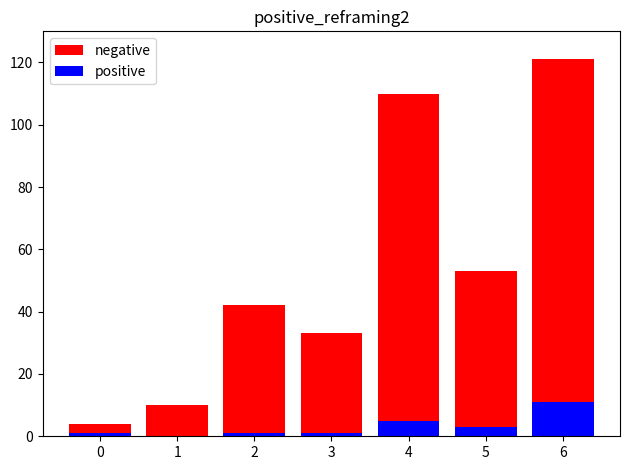

What is the value of the positive bar at the 3rd from the left?

1